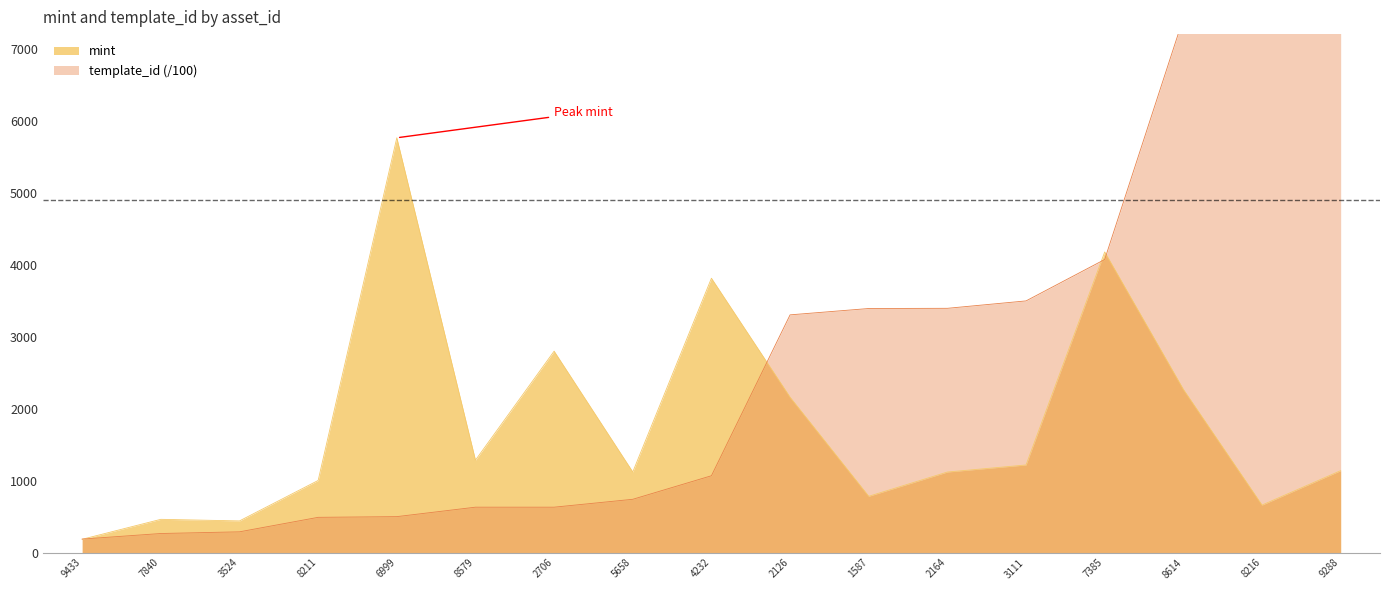

The mint series shows 1137 at 9288. True or false?

True